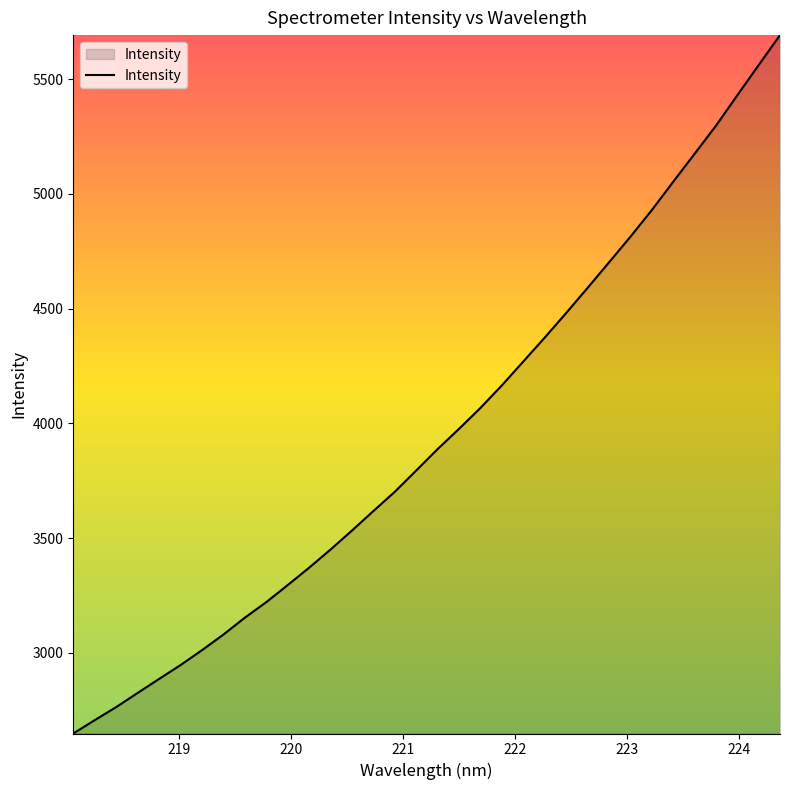

What is the difference between the maximum and minimum values?

3043.6